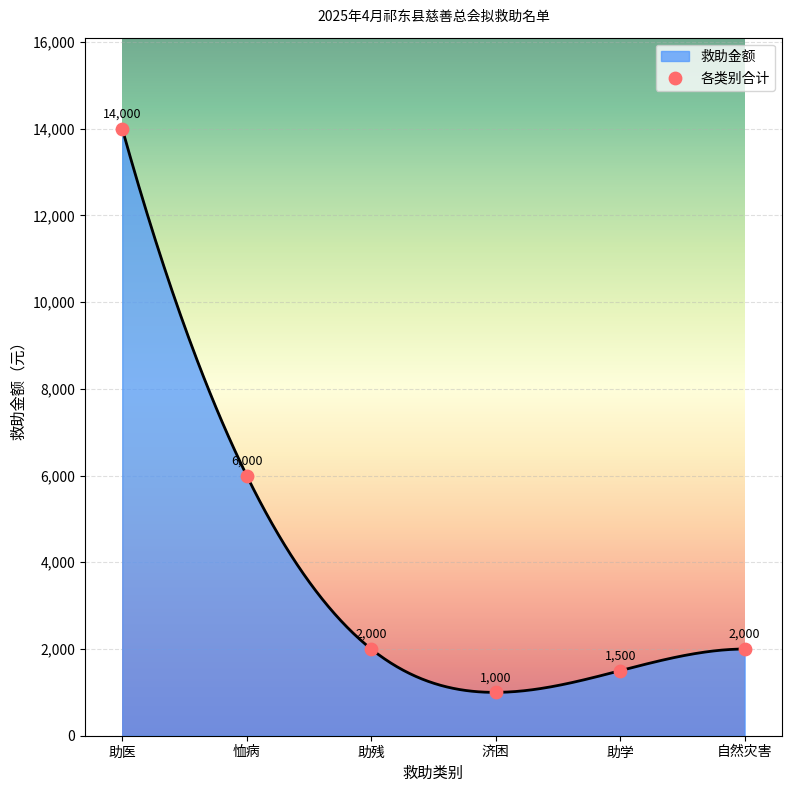

What is the ratio of the value at 自然灾害 to the value at 助医?

0.1